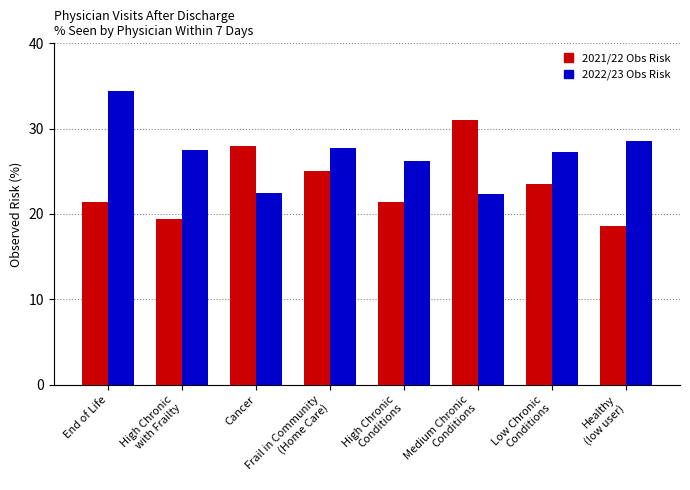

Which series has the largest total across all categories?

2022/23 Obs Risk